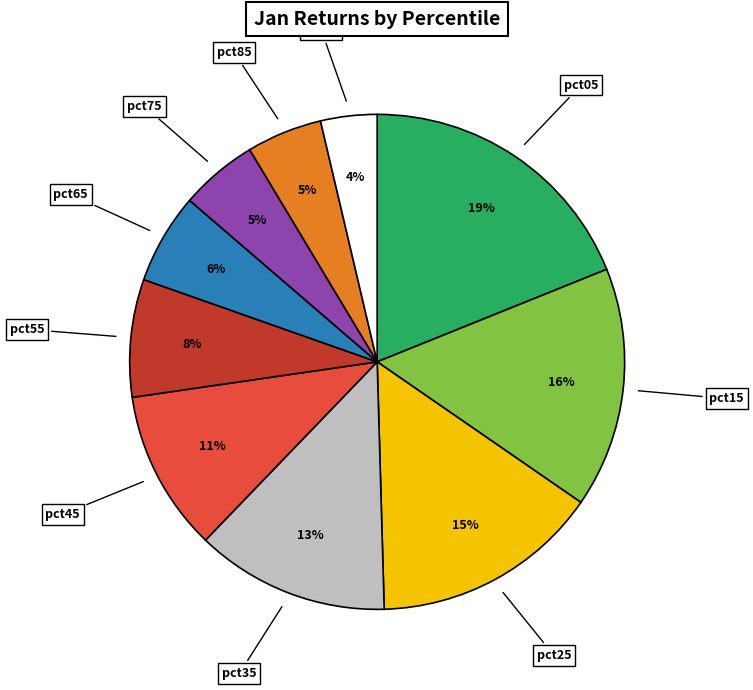

To the nearest percent, what is the average slice percentage?

10%